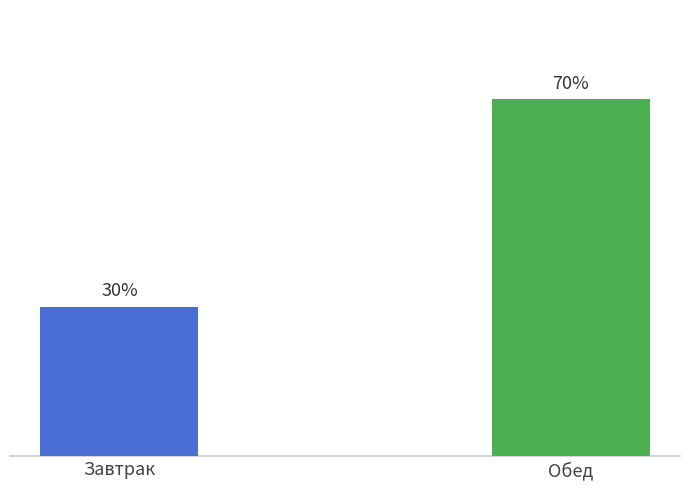

What is the label of the 1st bar from the left?

Завтрак